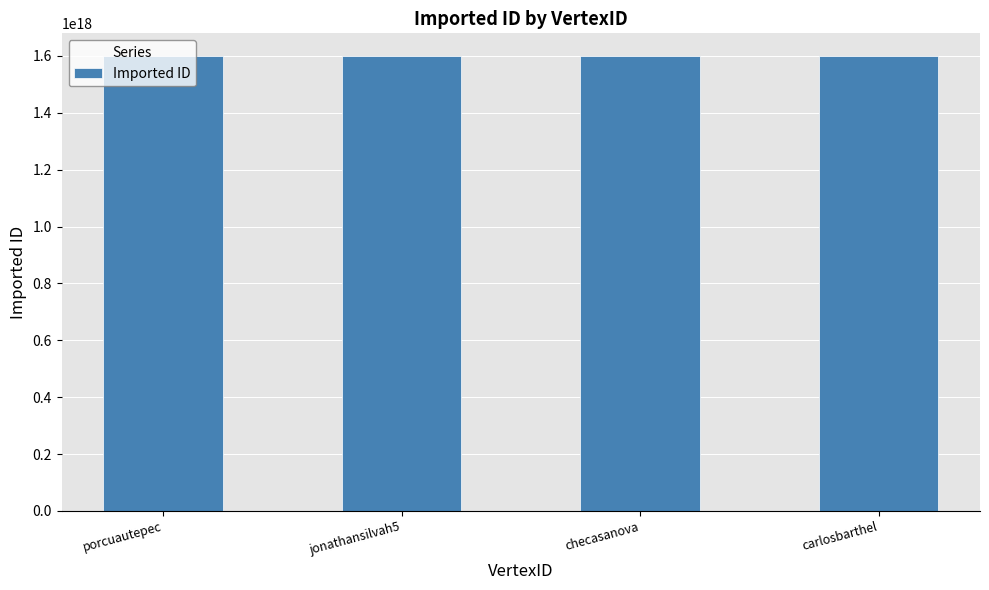

What is the label of the 1st bar from the right?

carlosbarthel